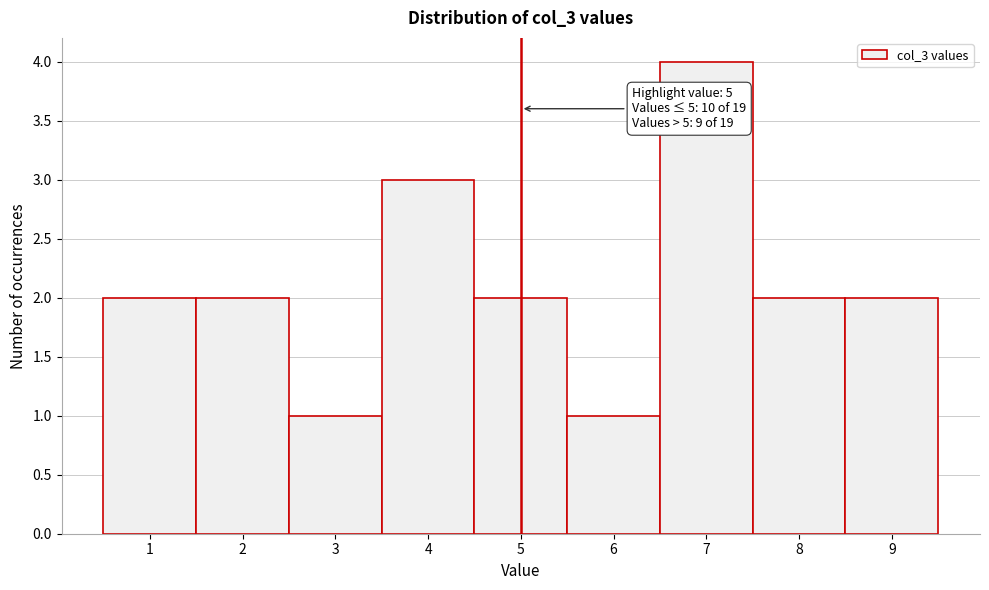

Which range on the x-axis has the tallest bar?

6.5 to 7.5